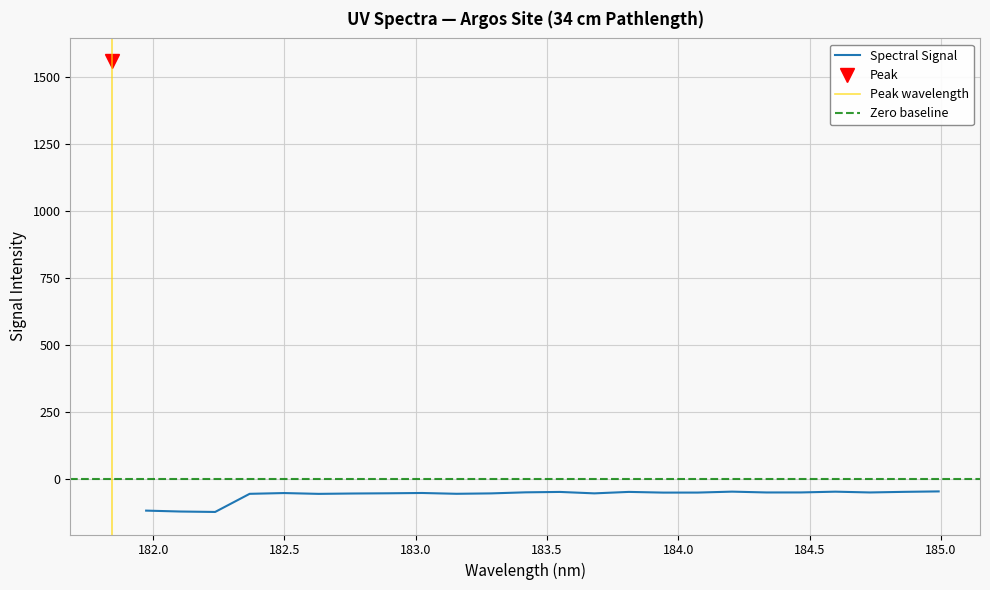

What is the approximate value at 181.8418?

1558.1